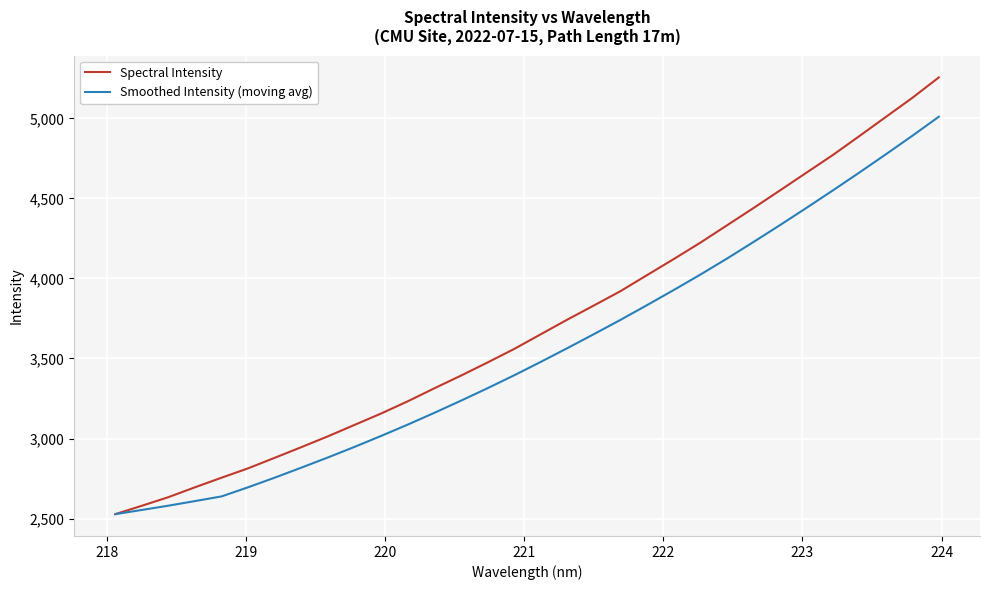

What is the greatest value displayed?

5256.2